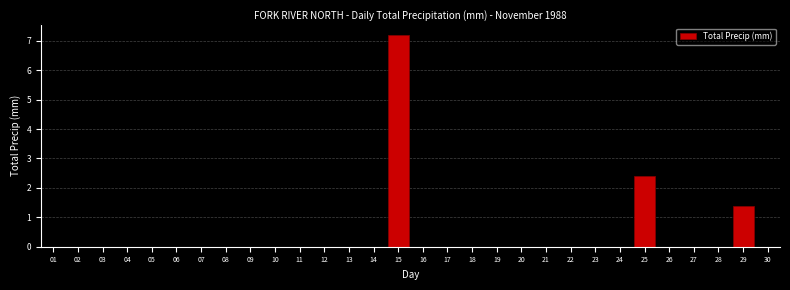

Reading left to right, list all the values displayed in this chart.

01=0.0	02=0.0	03=0.0	04=0.0	05=0.0	06=0.0	07=0.0	08=0.0	09=0.0	10=0.0	11=0.0	12=0.0	13=0.0	14=0.0	15=7.2	16=0.0	17=0.0	18=0.0	19=0.0	20=0.0	21=0.0	22=0.0	23=0.0	24=0.0	25=2.4	26=0.0	27=0.0	28=0.0	29=1.4	30=0.0